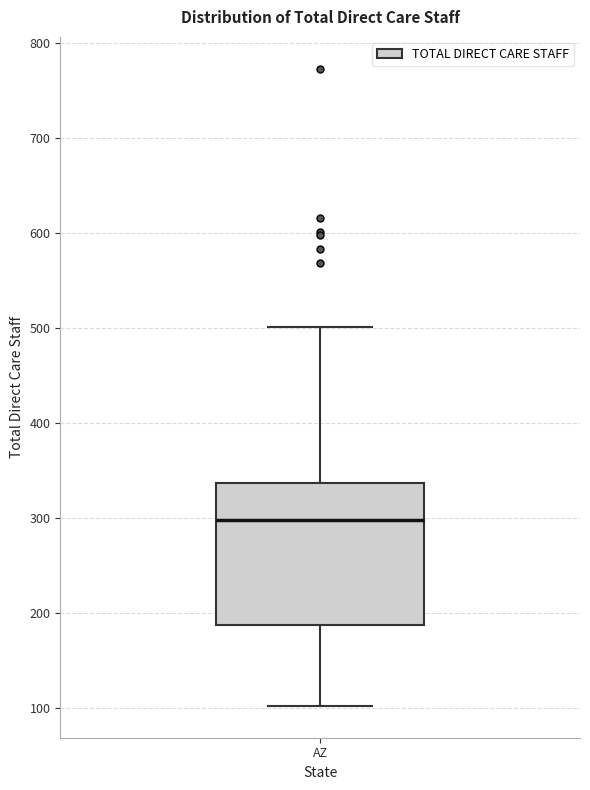

Where is the upper edge of the box for AZ on the y-axis? The values are not printed on the chart, so give them approximately, as read against the axis.

340